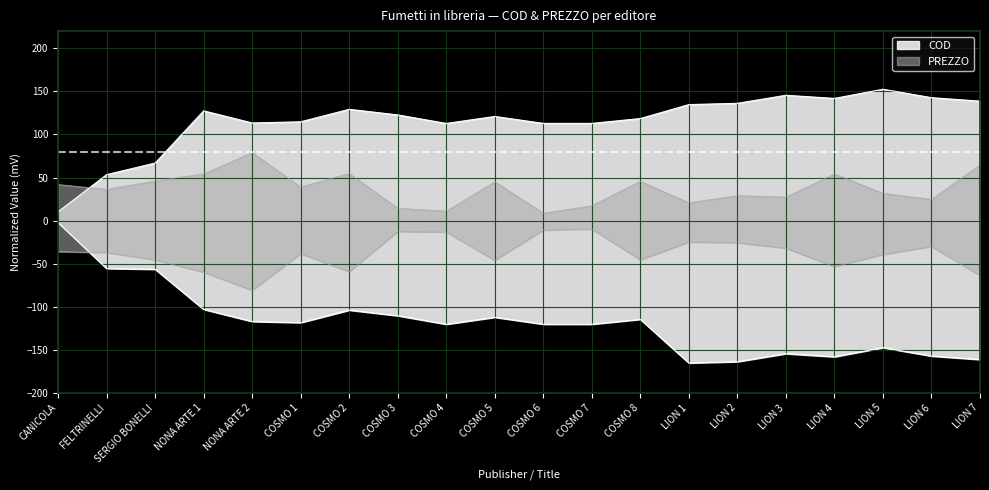

What is the sum of the PREZZO values at COSMO 4 and SERGIO BONELLI?

-59.1